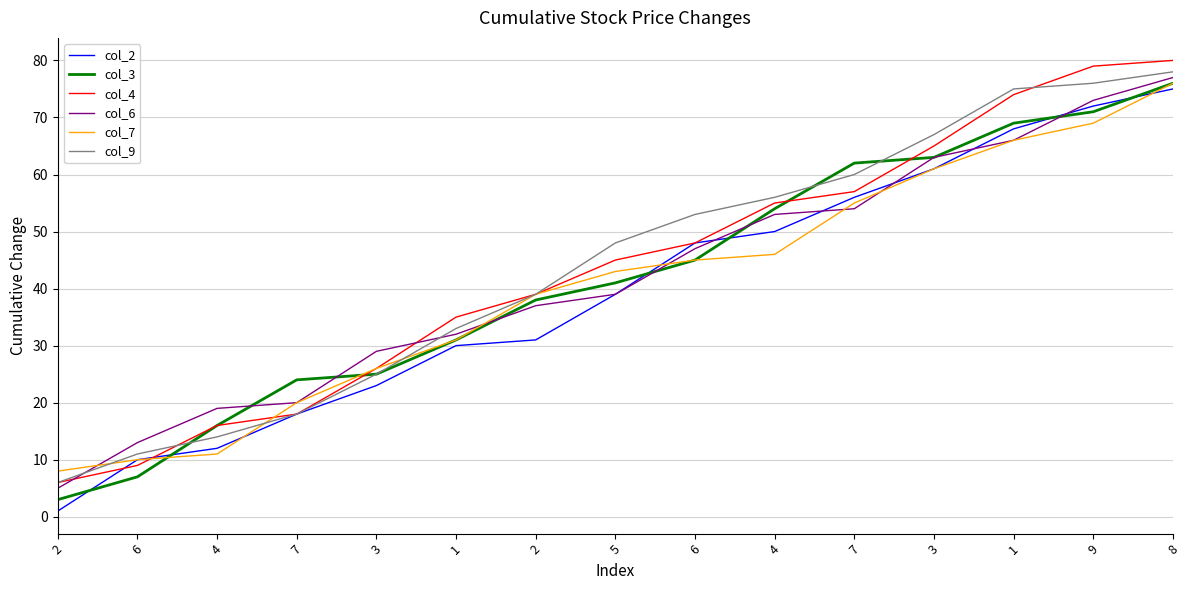

How many lines are shown in the chart?

6